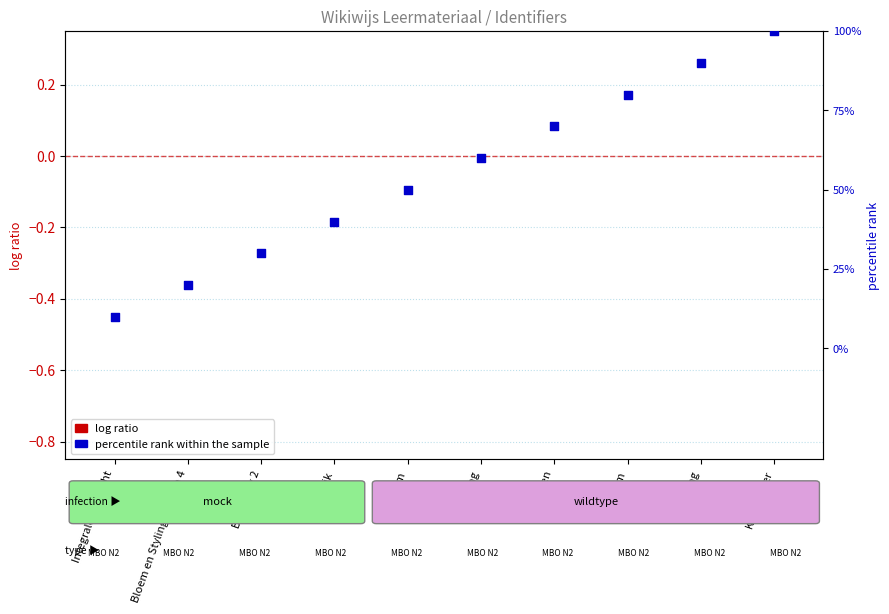

What are all the series names shown in the legend?

log ratio, percentile rank within the sample